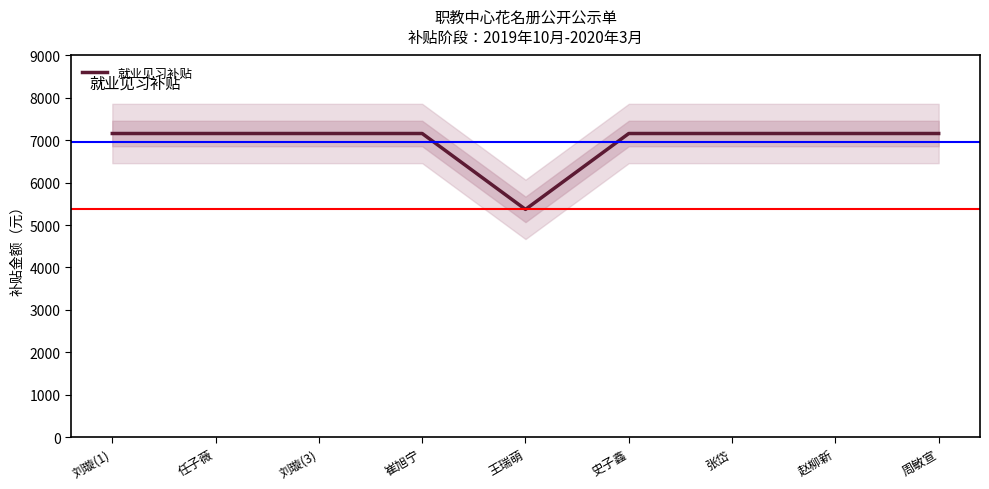

What is the difference between the second highest and minimum values?

1790